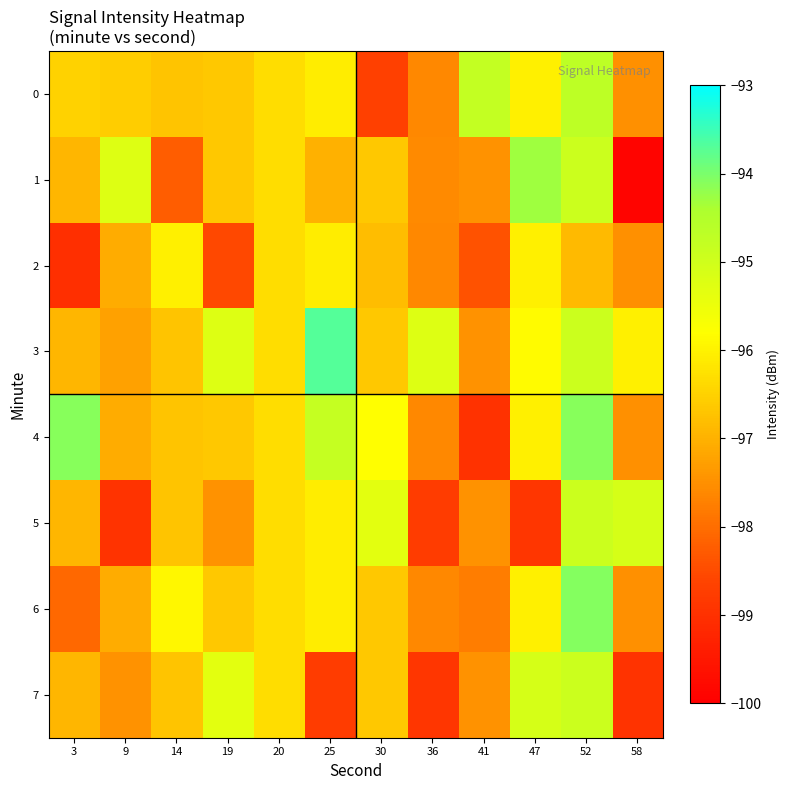

Between 14 and 36, which series saw the biggest shift?

7